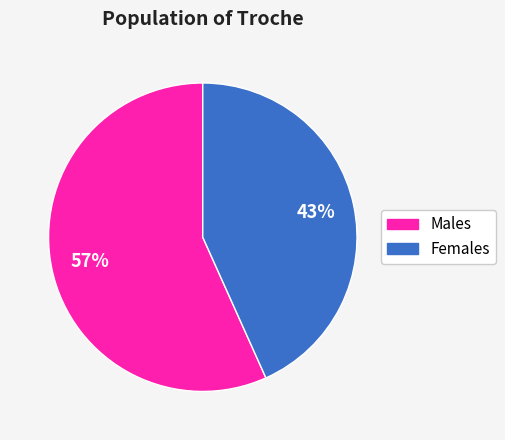

Is there any slice that represents more than half of the pie?

Yes